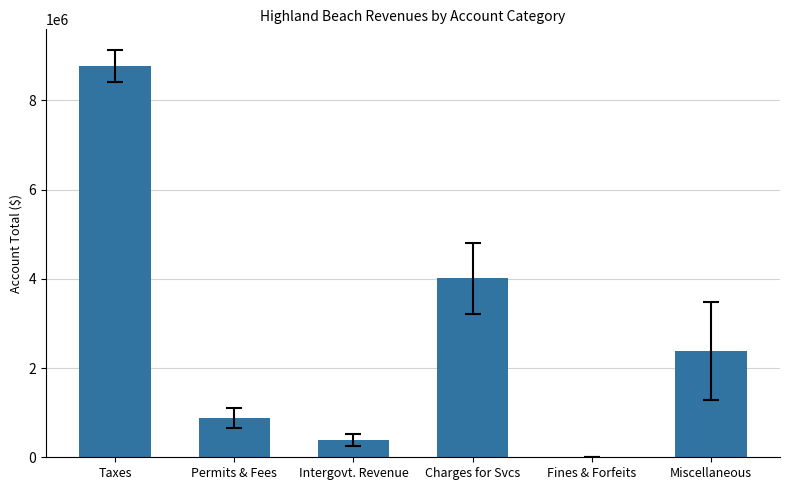

Count the number of categories in the chart.

6